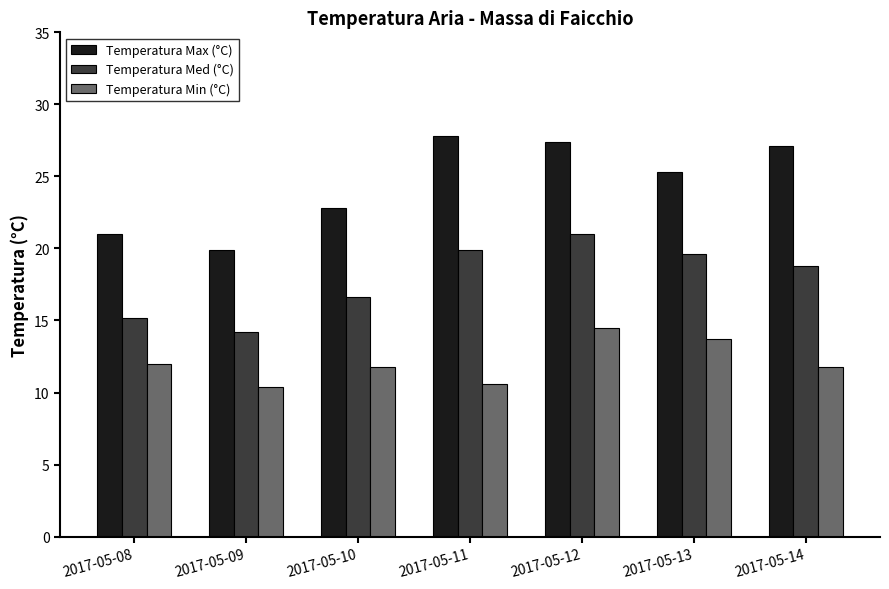

Reading left to right, list all the values displayed in this chart.

Temperatura Max (°C): 21.0	19.9	22.8	27.8	27.4	25.3	27.1
Temperatura Med (°C): 15.2	14.2	16.6	19.9	21.0	19.6	18.8
Temperatura Min (°C): 12.0	10.4	11.8	10.6	14.5	13.7	11.8